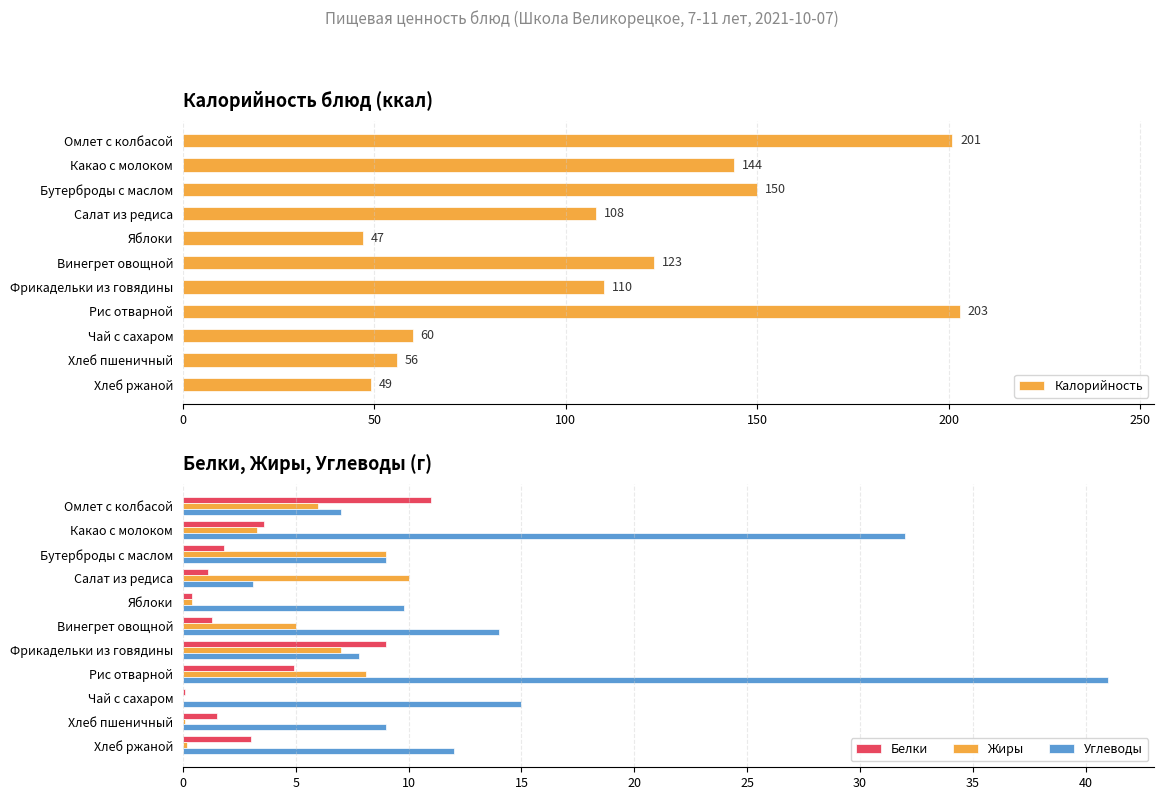

What is the highest value of the Белки series?

11.0